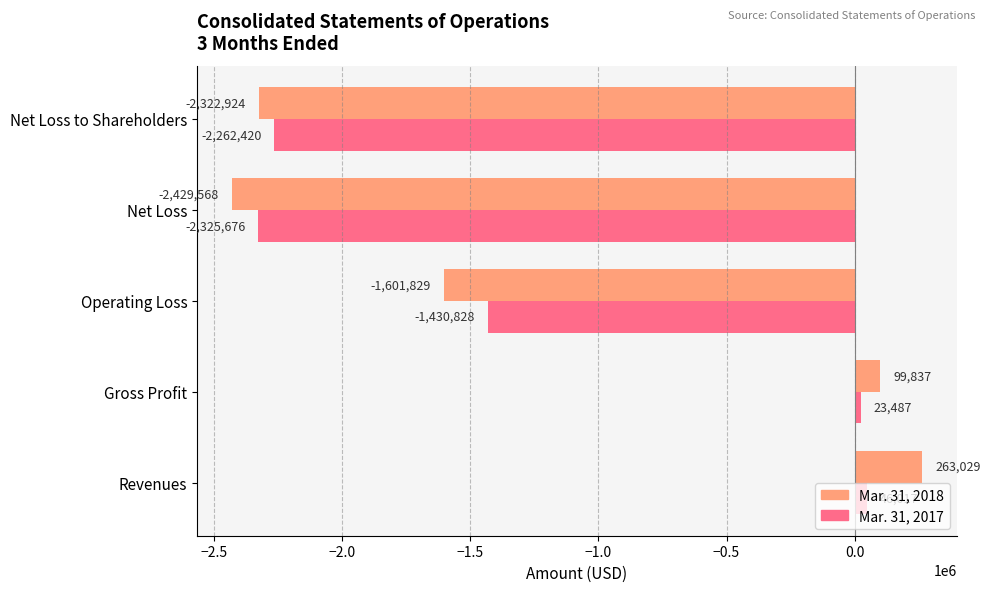

True or false: Mar. 31, 2018 has a value of 99837 at Gross Profit.

True